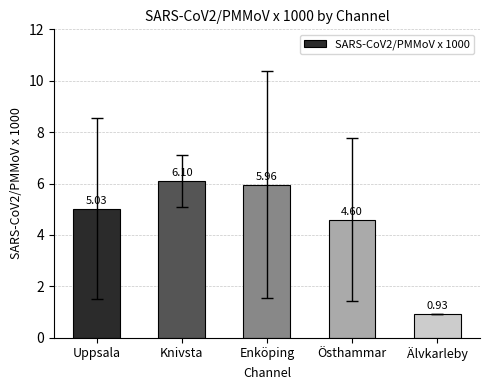

What is the maximum value shown in the chart?

6.1